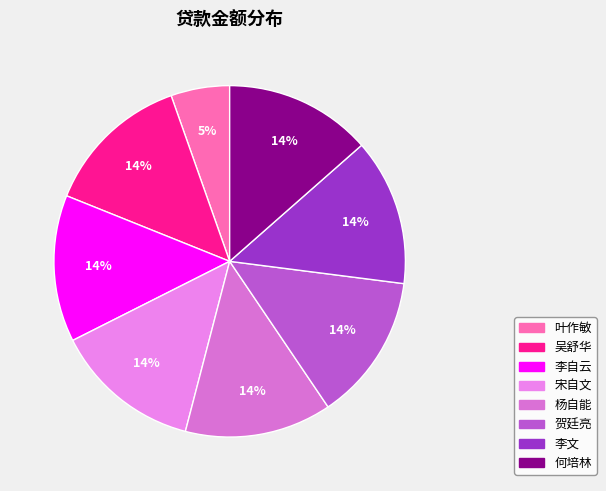

Rank the categories by value from highest to lowest.

吴舒华, 李自云, 宋自文, 杨自能, 贺廷亮, 李文, 何培林, 叶作敏